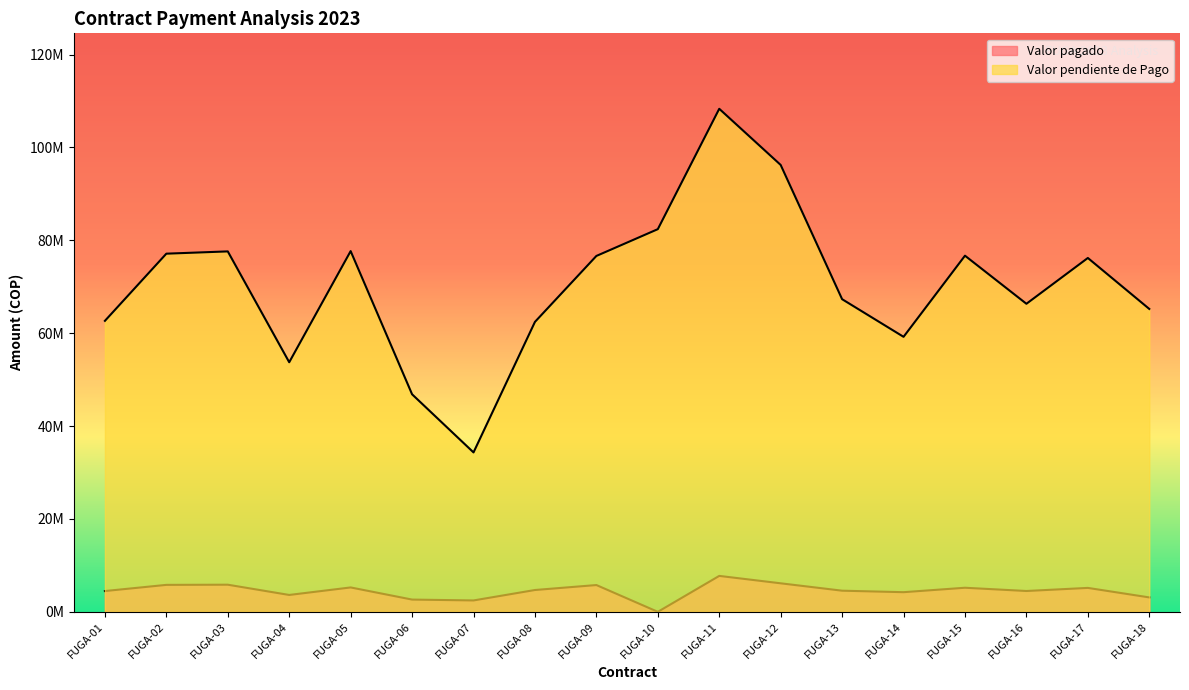

Does the chart have visible grid lines?

No